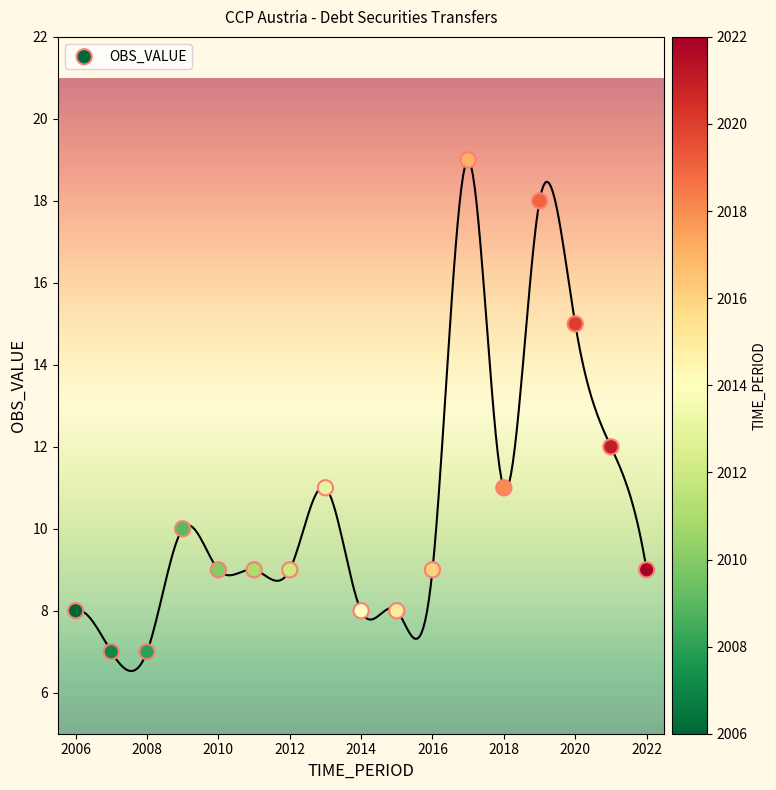

What Y value in the scatter plot is closest to 13?

12